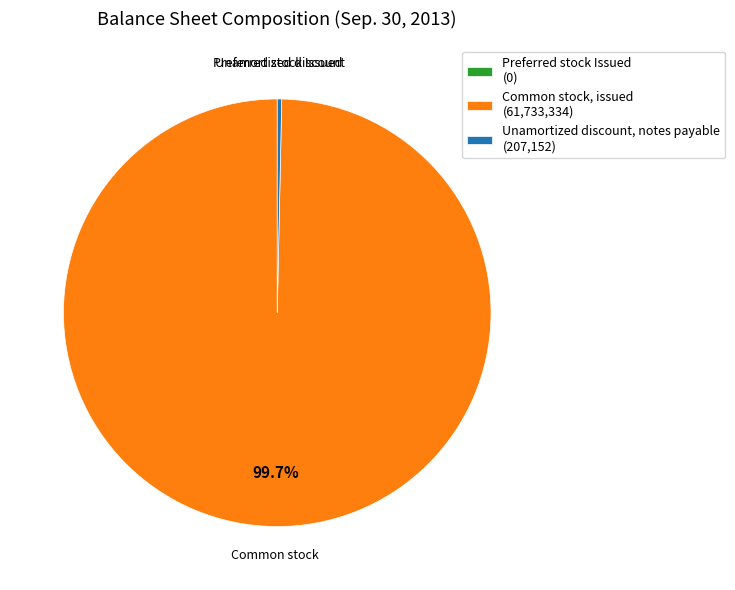

Which slice is the largest?

Common stock, issued